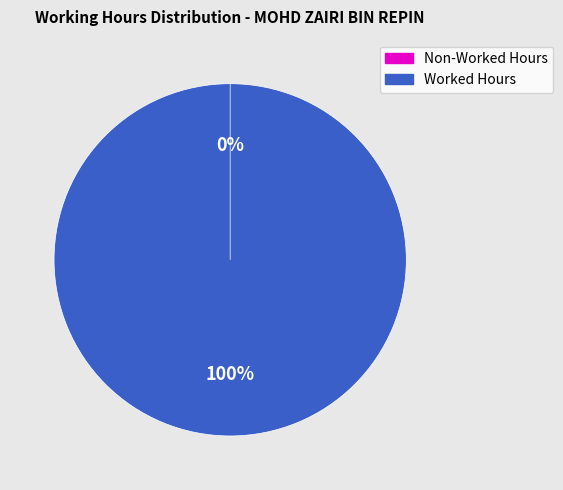

Is it true that Day 15 is 14% of the pie?

False